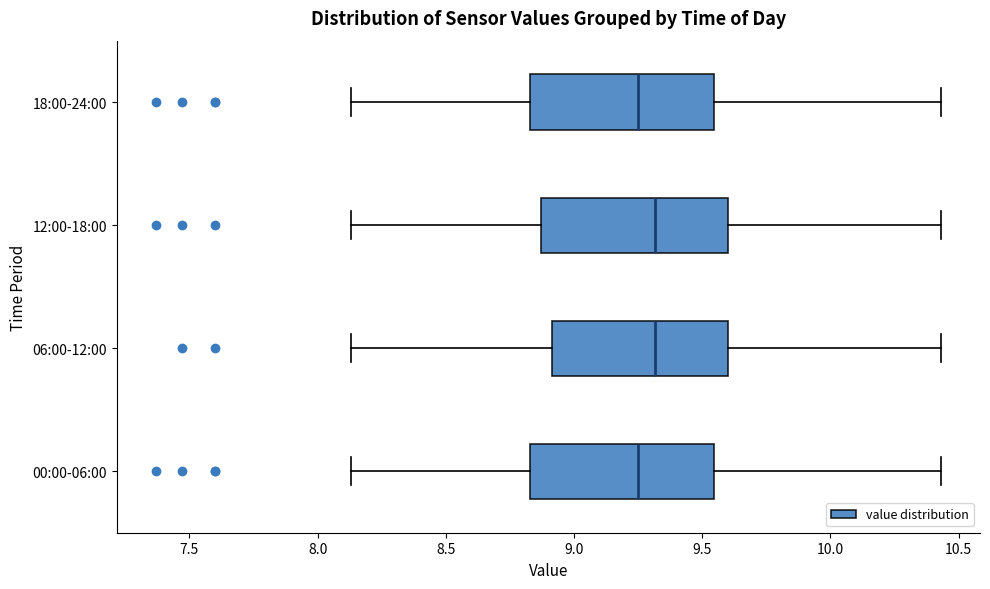

Where is the left edge of the box for 18:00-24:00 on the x-axis? The values are not printed on the chart, so give them approximately, as read against the axis.

8.85